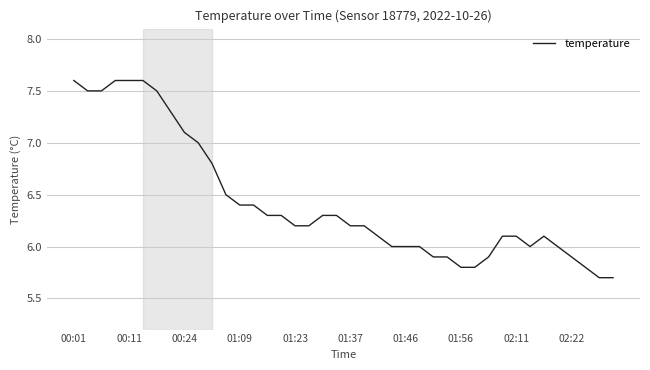

What is the sum of all values?

257.2